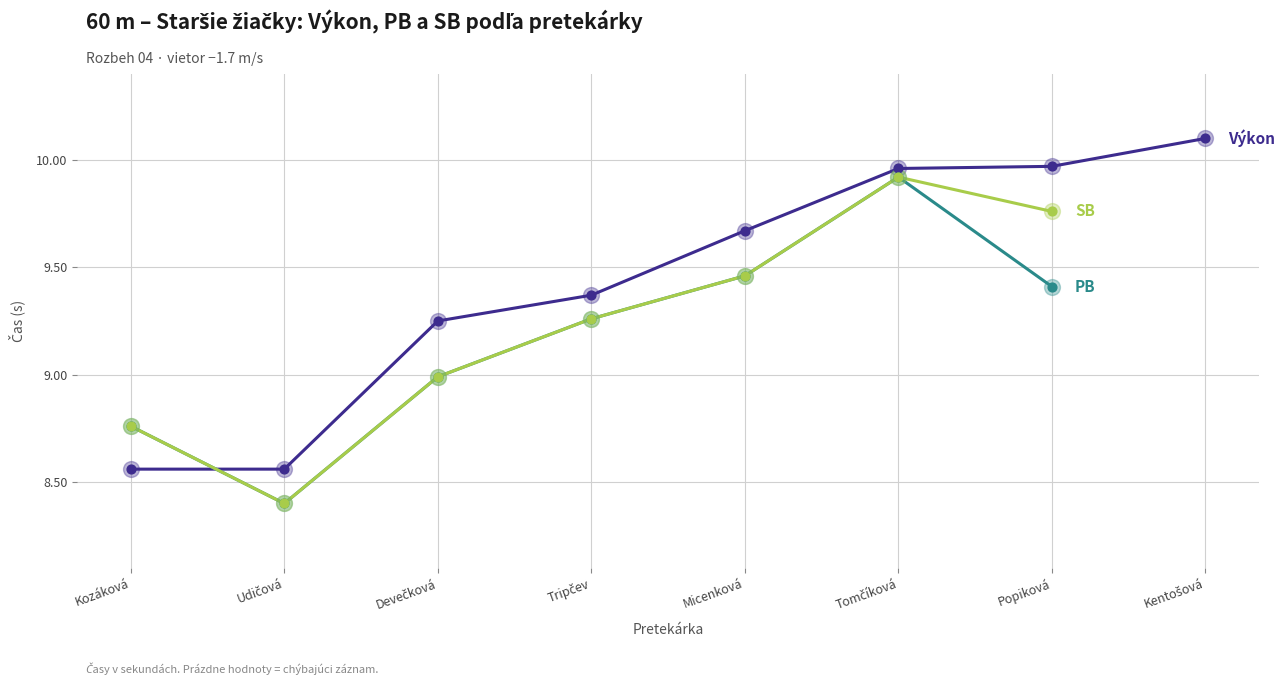

At which category is the sum across all series the highest?

Tomčíková